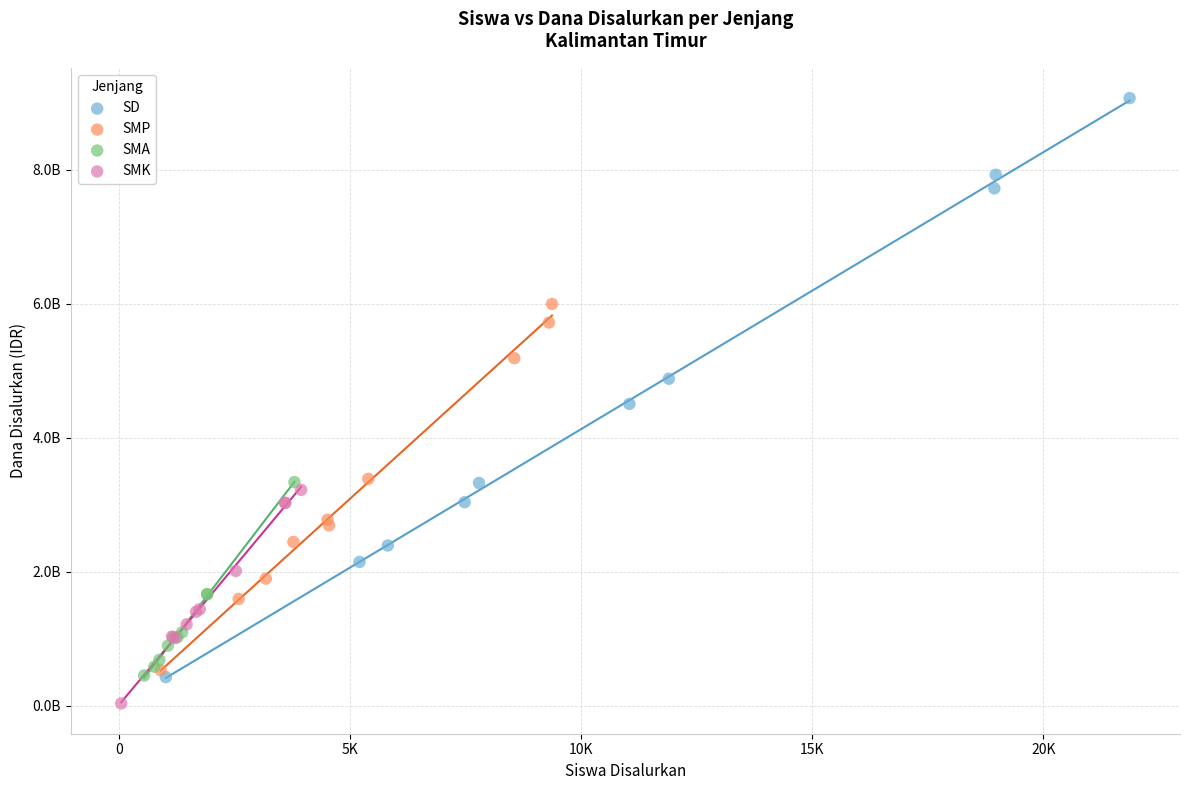

What are all the series names shown in the legend?

SD, SMP, SMA, SMK